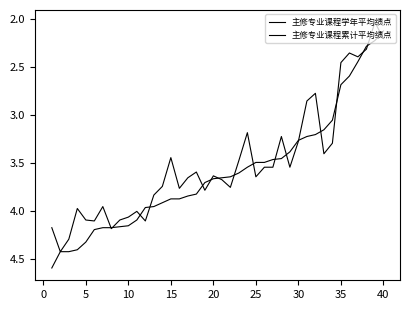

Which series has the largest range (max minus min)?

主修专业课程学年平均绩点